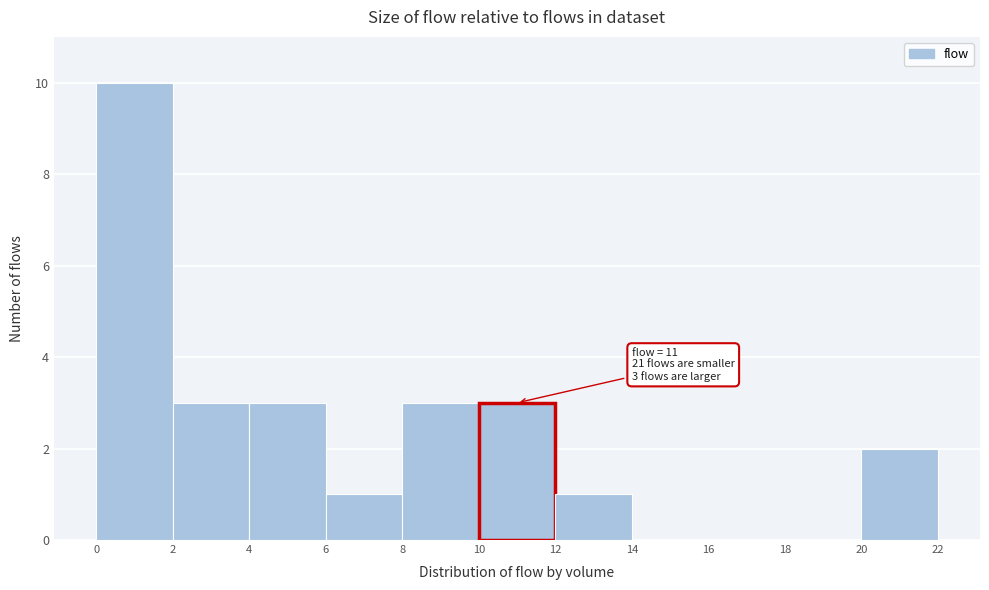

Which range on the x-axis has the tallest bar?

0 to 2